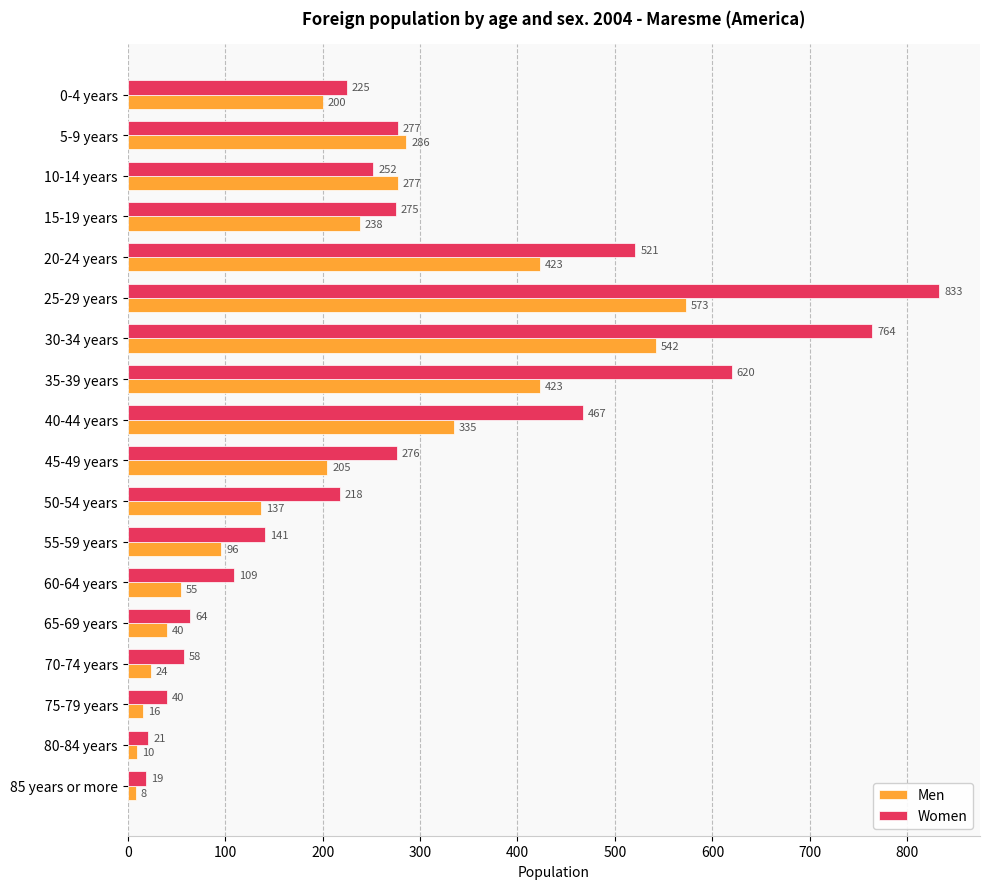

Between 20-24 years and 60-64 years, which series saw the biggest shift?

Women